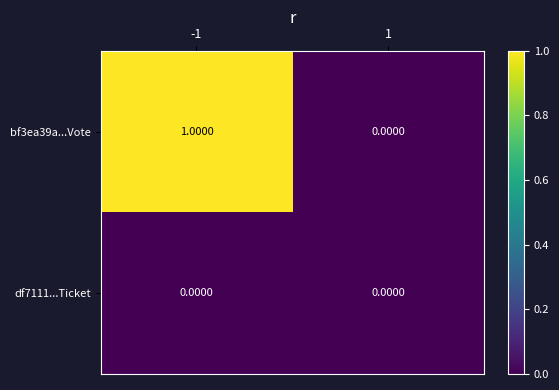

Rank the series by their maximum value, from lowest to highest.

df7111...Ticket, bf3ea39a...Vote